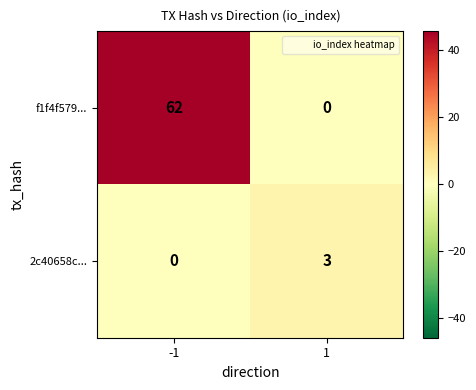

The value of f1f4f579... at 1 is -43. True or false?

False